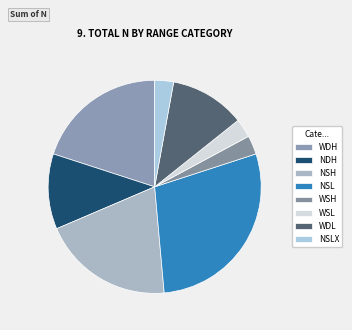

To the nearest percent, what percentage of the pie is NSL?

29%